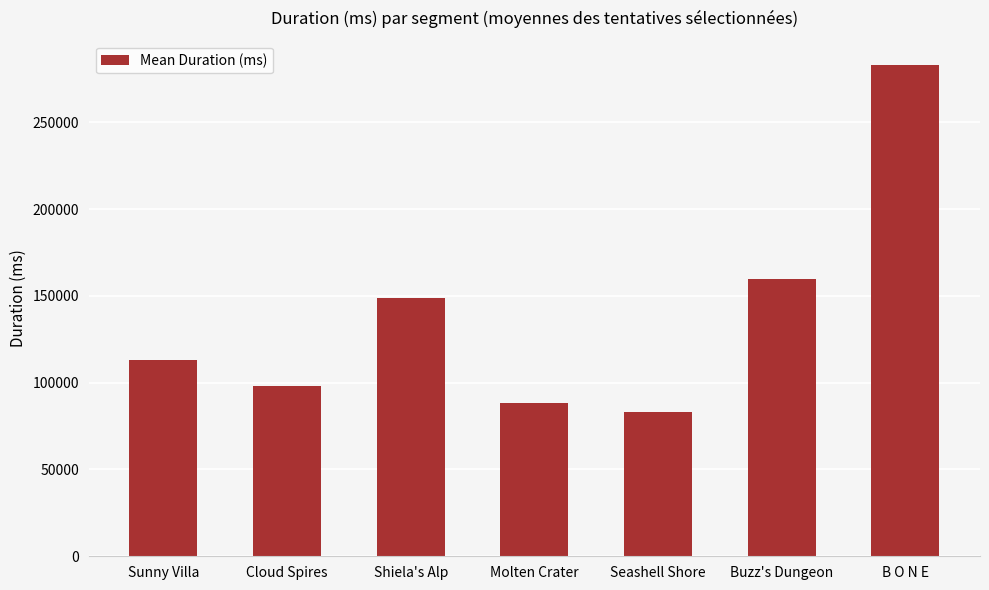

Rank the categories by value from lowest to highest.

Seashell Shore, Molten Crater, Cloud Spires, Sunny Villa, Shiela's Alp, Buzz's Dungeon, B O N E